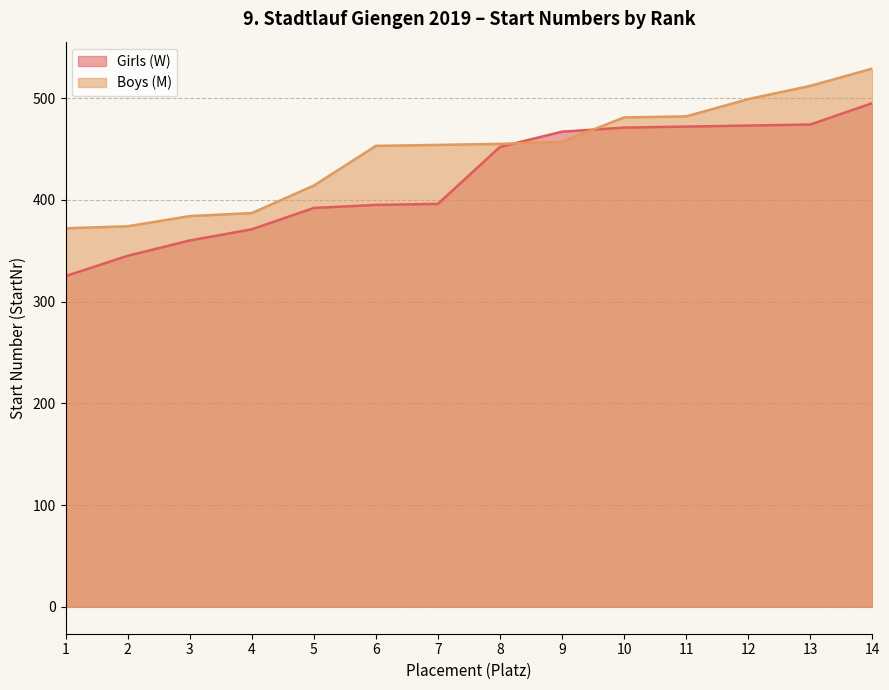

At how many categories does at least one series exceed 456?

6